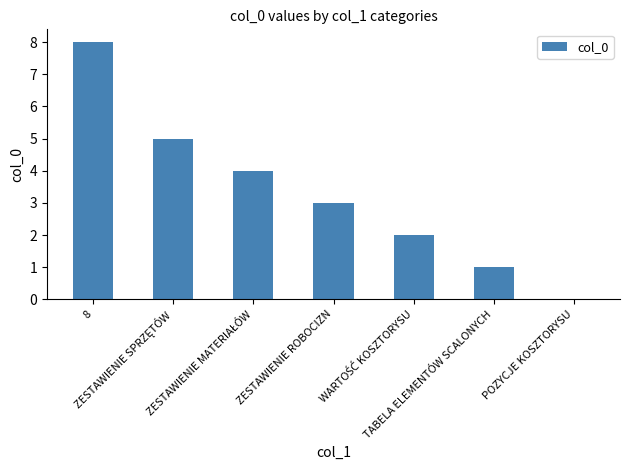

Reading left to right, what are all the values shown in this chart?

8	5	4	3	2	1	0